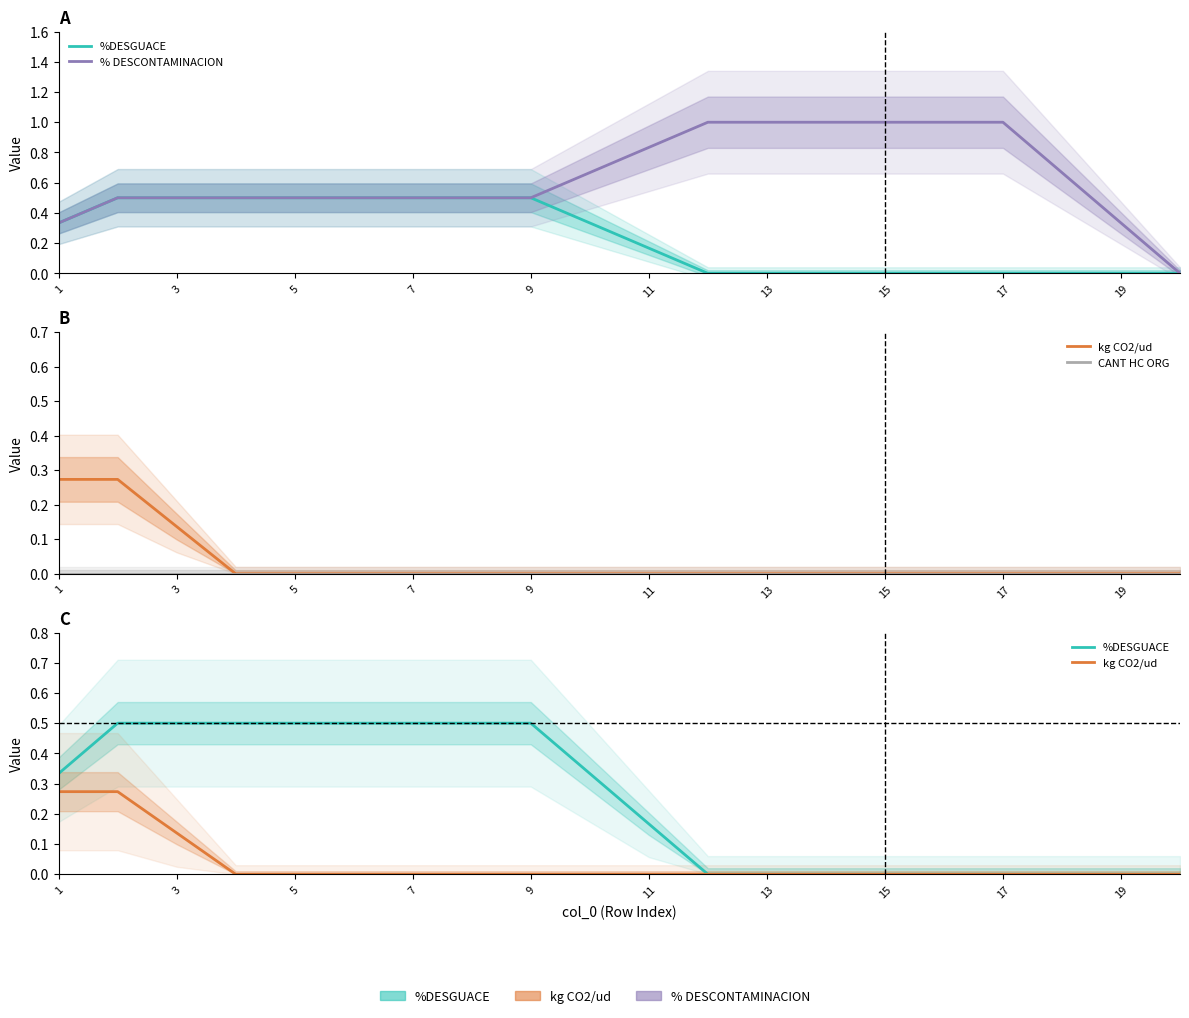

True or false: kg CO2/ud and CANT HC ORG cross at least once.

False